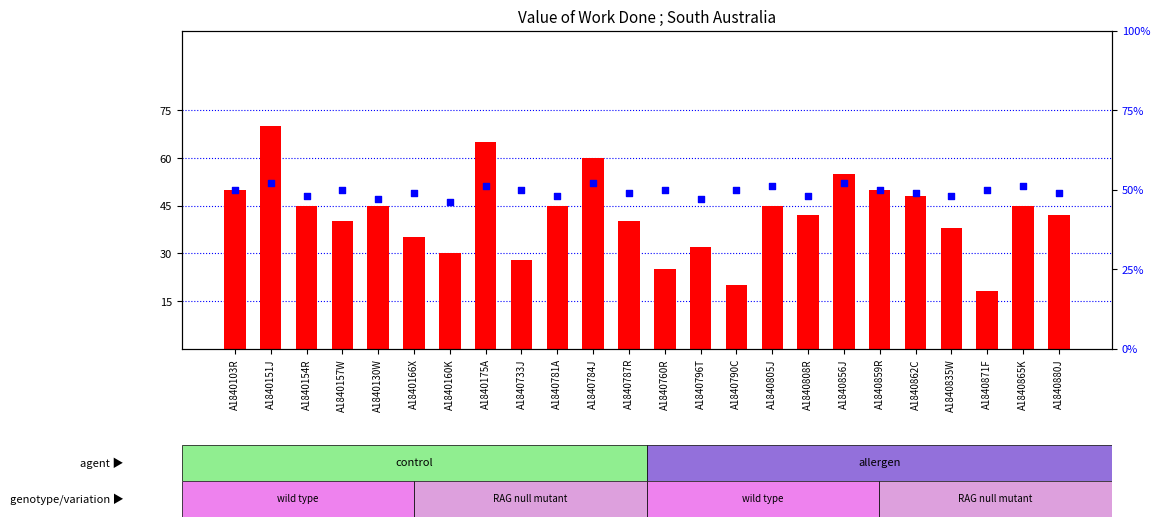

Is the value of count at A1840862C greater than the value of percentile rank within the sample at A1840856J?

No